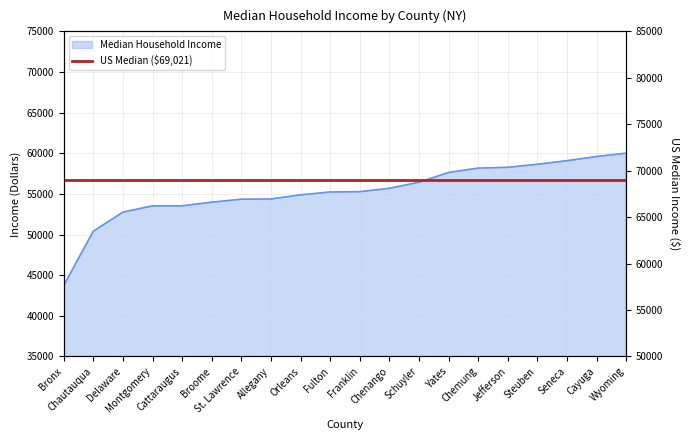

What is the label of the 20th point from the left?

Wyoming